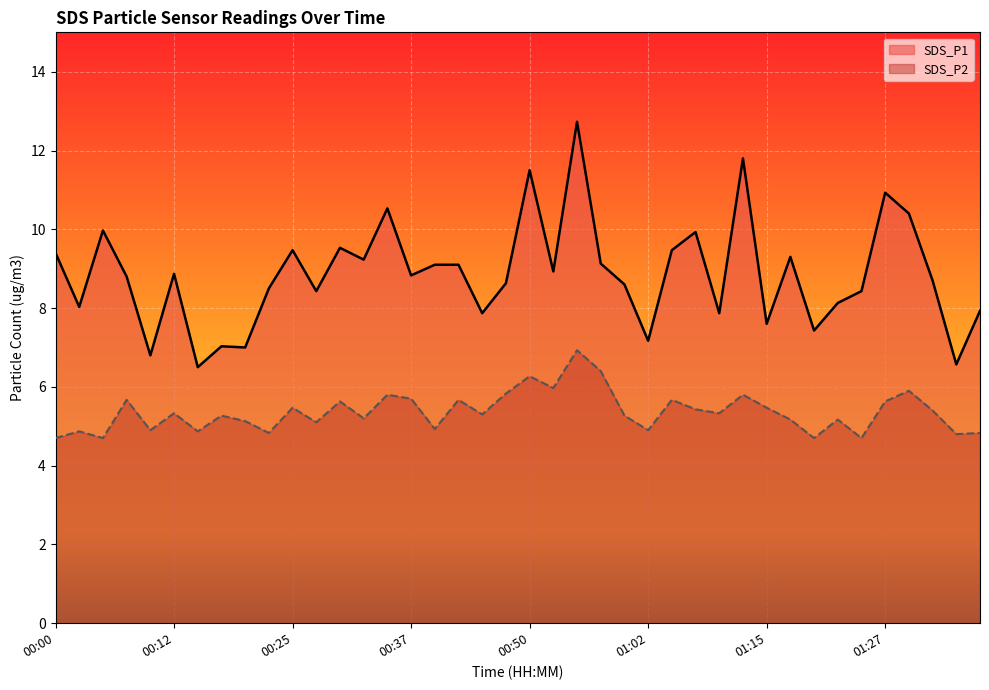

What is the label of the 13th point from the right?

01:07